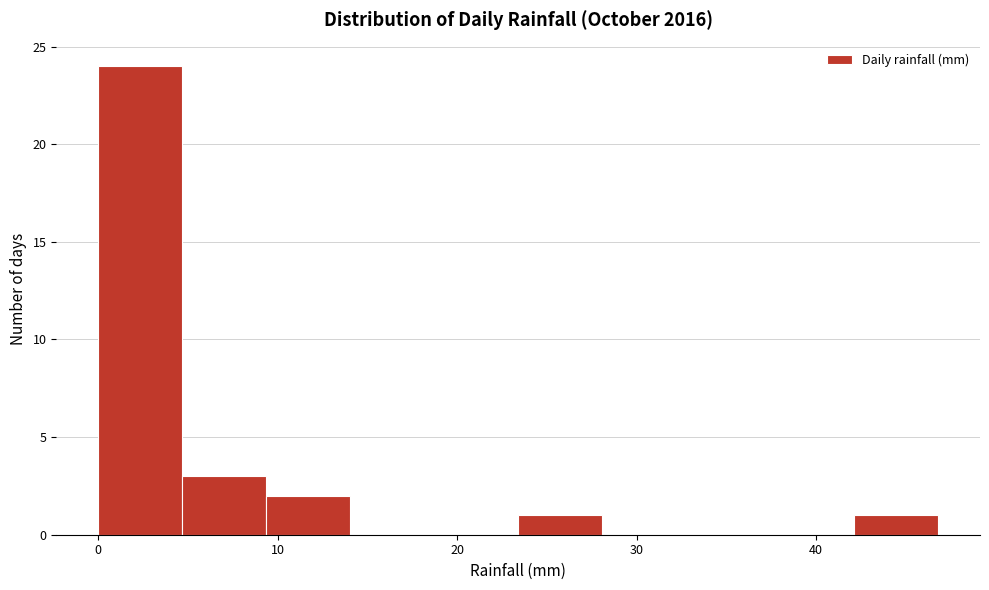

What is the height of the bar covering 0 to 5 on the x-axis? Neither the bar edges nor the heights are printed on the chart, so give them approximately, as read against the axes.

24